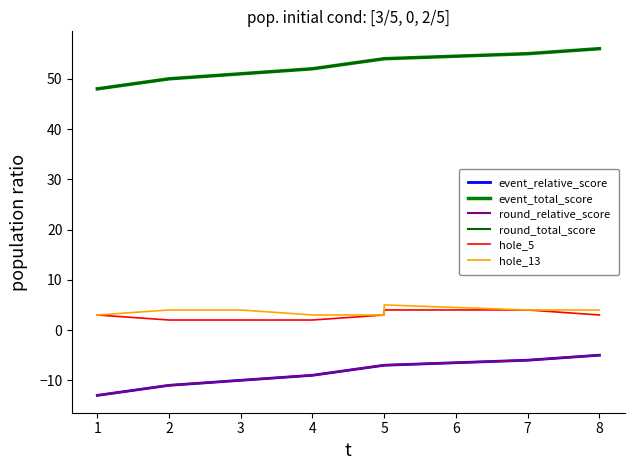

Does the chart have visible grid lines?

No